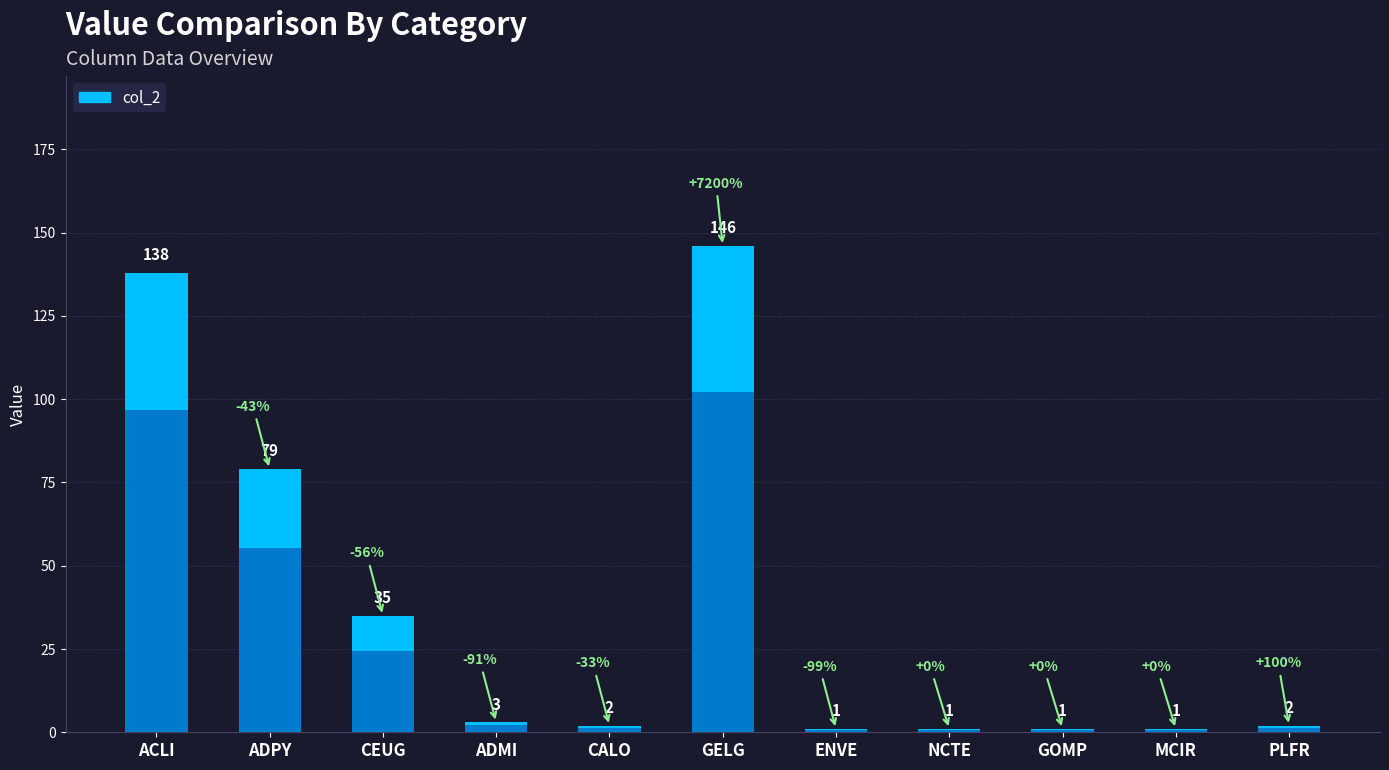

How many distinct data groups are displayed?

1